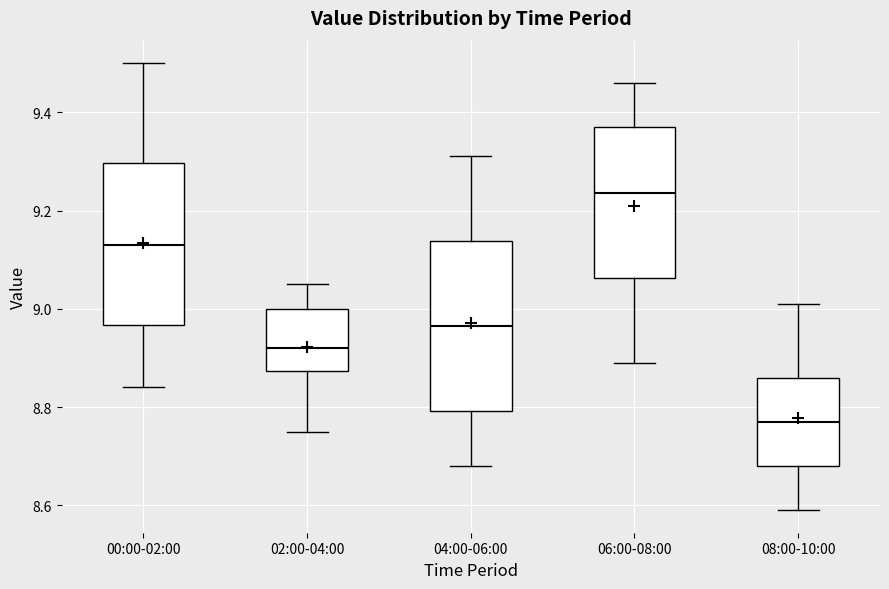

Reading left to right, read every box against the y-axis: the position of its median line, the range the box covers, and the ends of its whiskers. The values are not printed on the chart, so give them approximately, as read against the axis.

00:00-02:00: median 9.14, box 8.96 to 9.30, whiskers 8.84 to 9.50
02:00-04:00: median 8.92, box 8.88 to 9.00, whiskers 8.76 to 9.06
04:00-06:00: median 8.96, box 8.80 to 9.14, whiskers 8.68 to 9.32
06:00-08:00: median 9.24, box 9.06 to 9.38, whiskers 8.90 to 9.46
08:00-10:00: median 8.78, box 8.68 to 8.86, whiskers 8.60 to 9.02